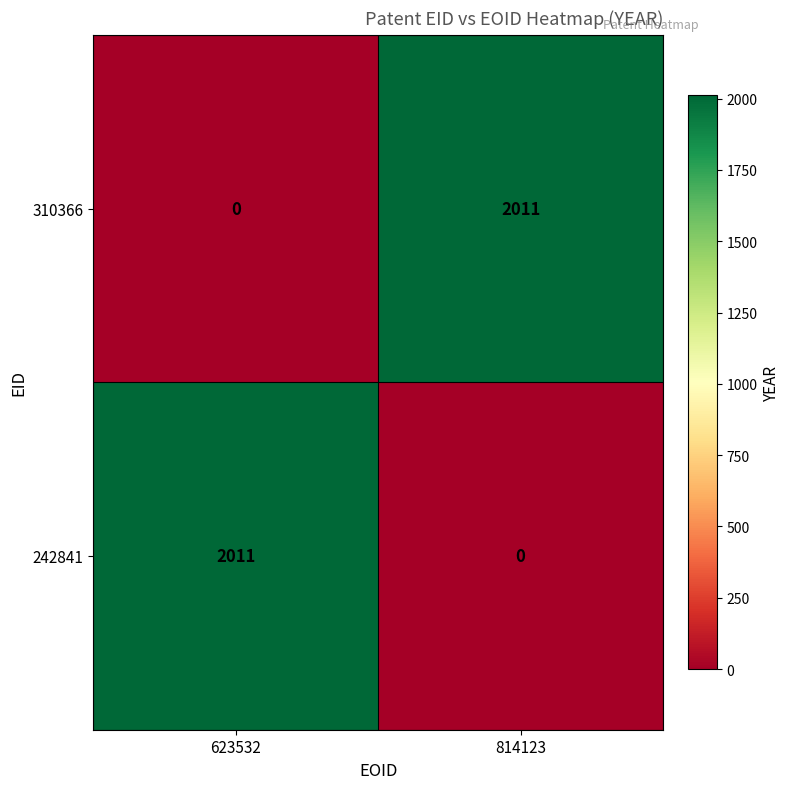

How many series are shown in this chart?

2